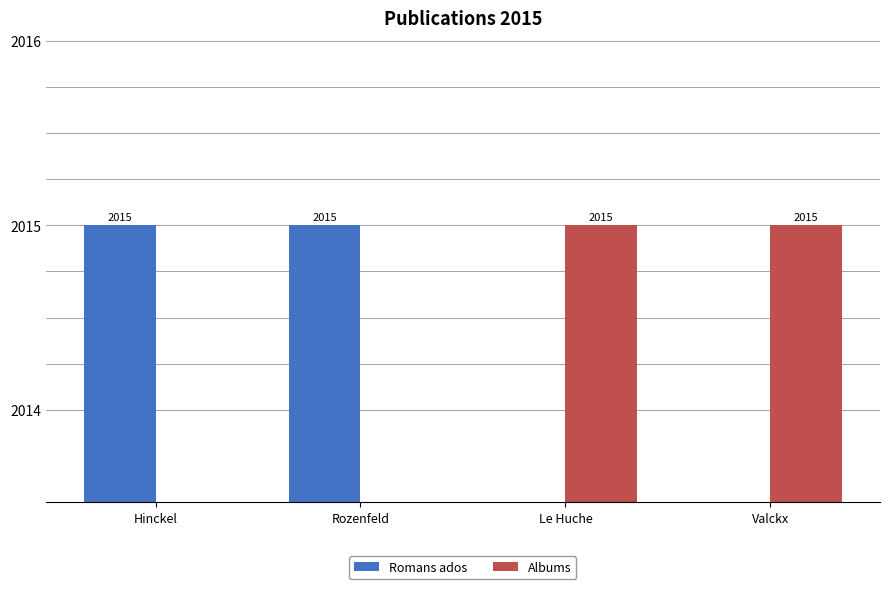

What is the difference between the second highest and minimum values in the Albums series?

2015